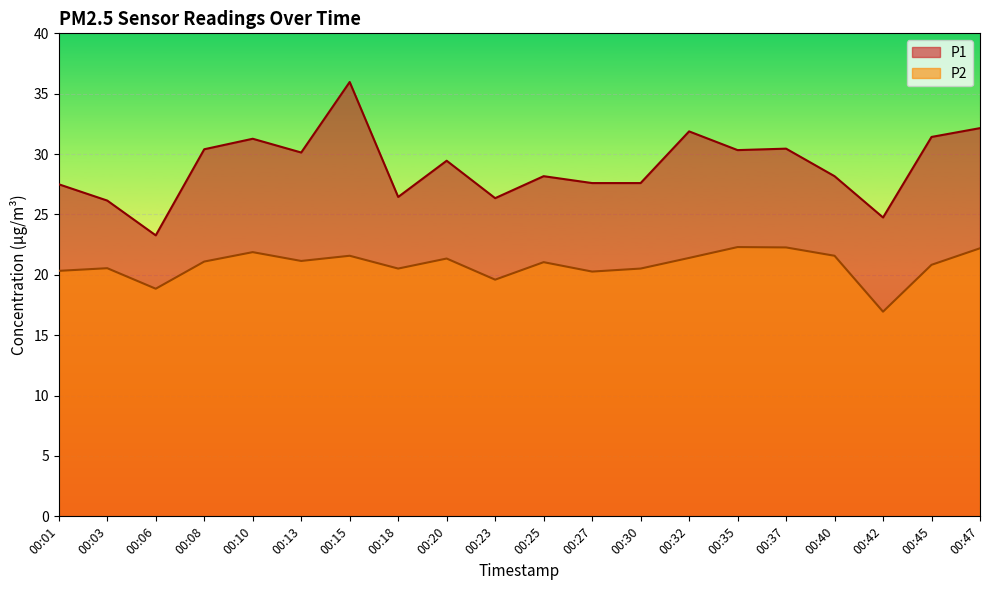

What is the minimum value shown in the chart?

16.9